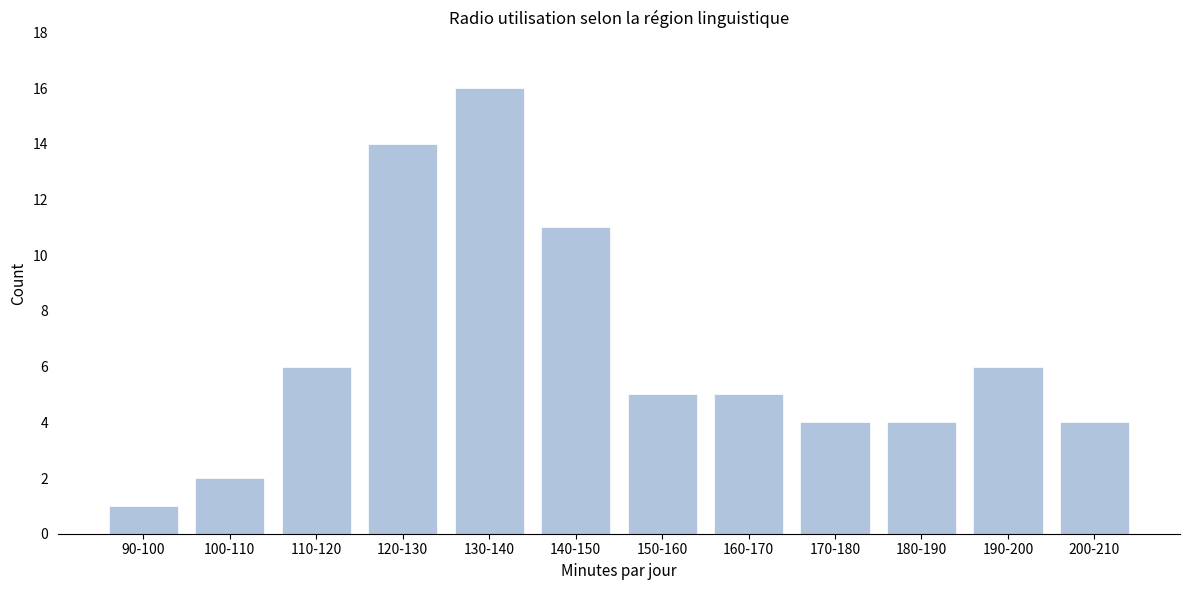

Reading left to right, list all the values displayed in this chart.

1	2	6	14	16	11	5	5	4	4	6	4